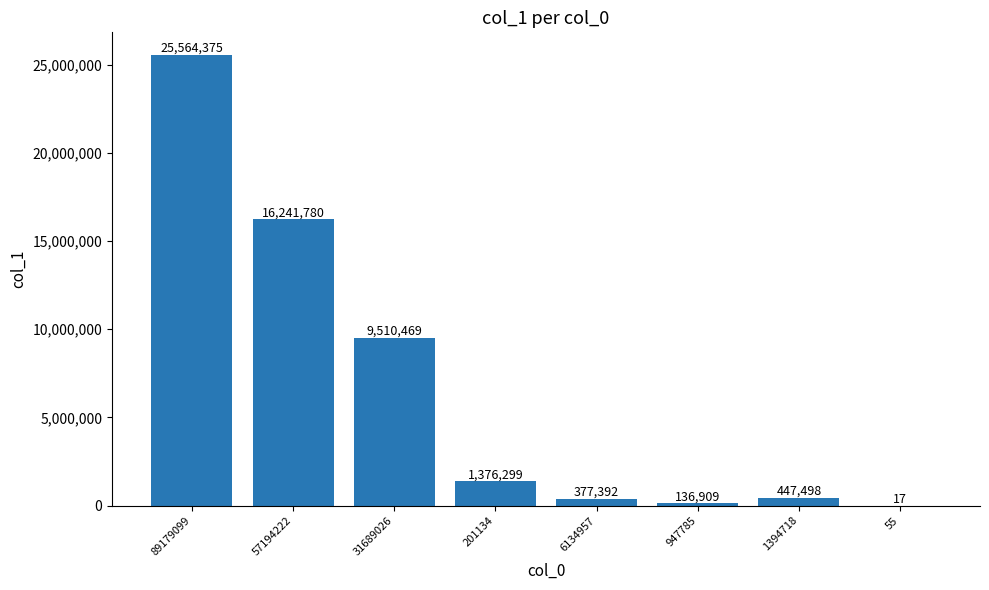

Reading left to right, extract all data points from this chart.

25564375	16241780	9510469	1376299	377392	136909	447498	17